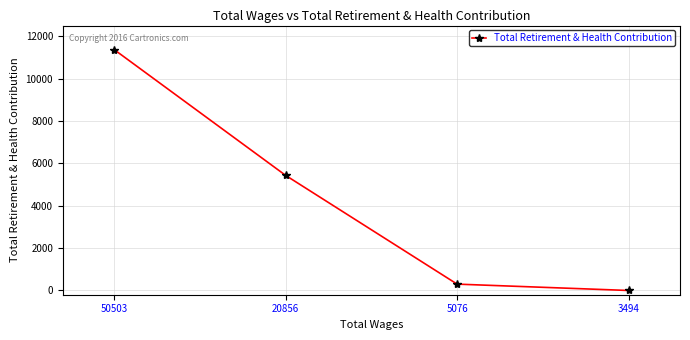

Between 20856 and 3494, which is larger?

20856